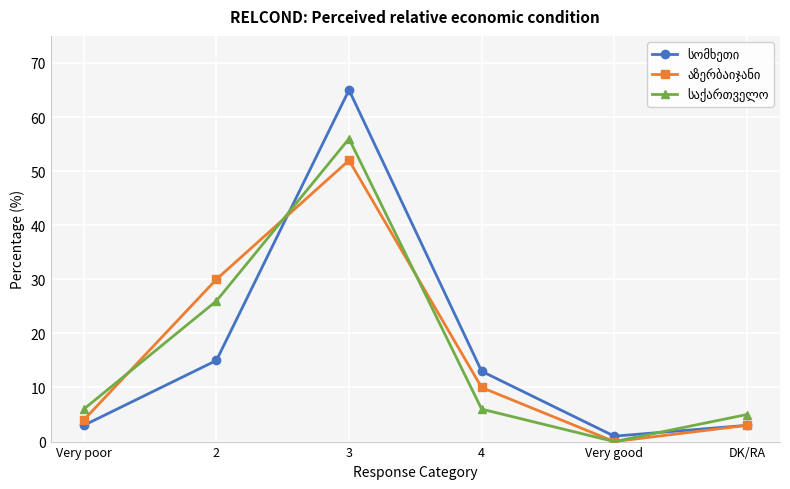

How many series are shown in this chart?

3